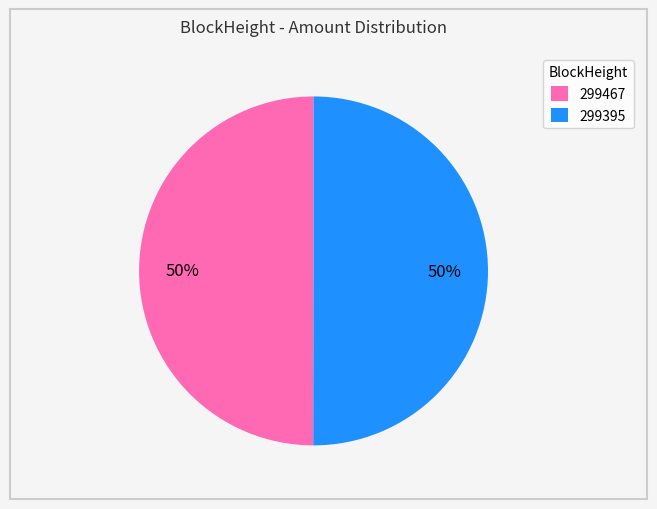

Is it true that 299467 is 43% of the pie?

False